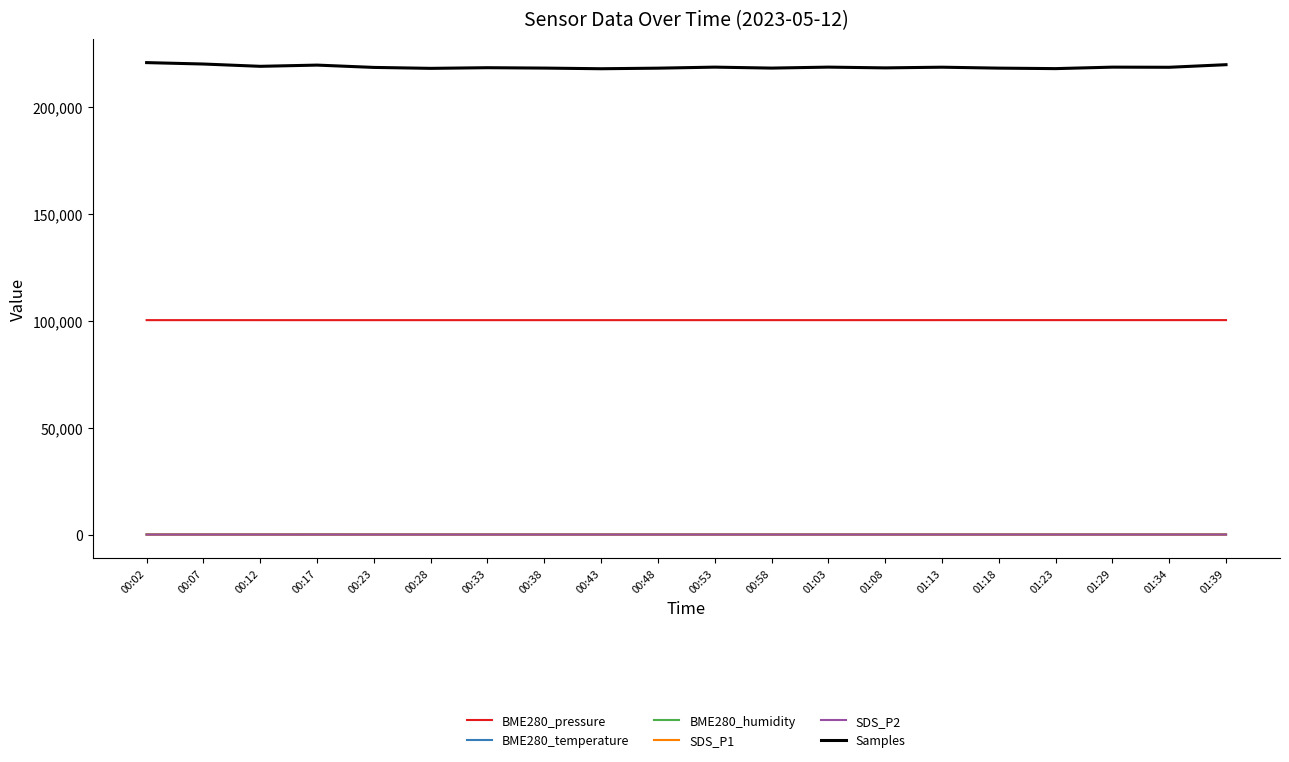

What is the sum of all SDS_P2 values?

69.5